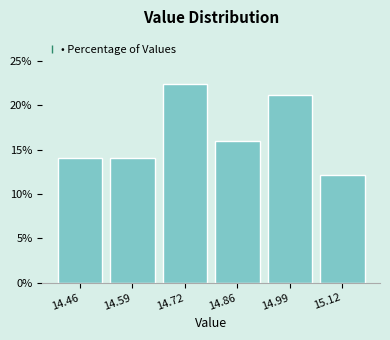

Reading left to right, transcribe all the data shown in this chart.

14.1	14.1	22.4	16.0	21.2	12.2